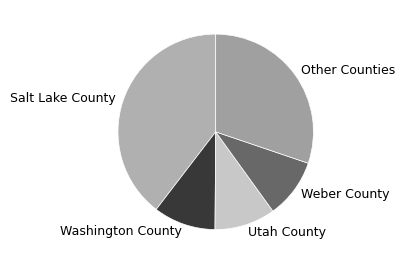

Which slice is the largest?

Salt Lake County